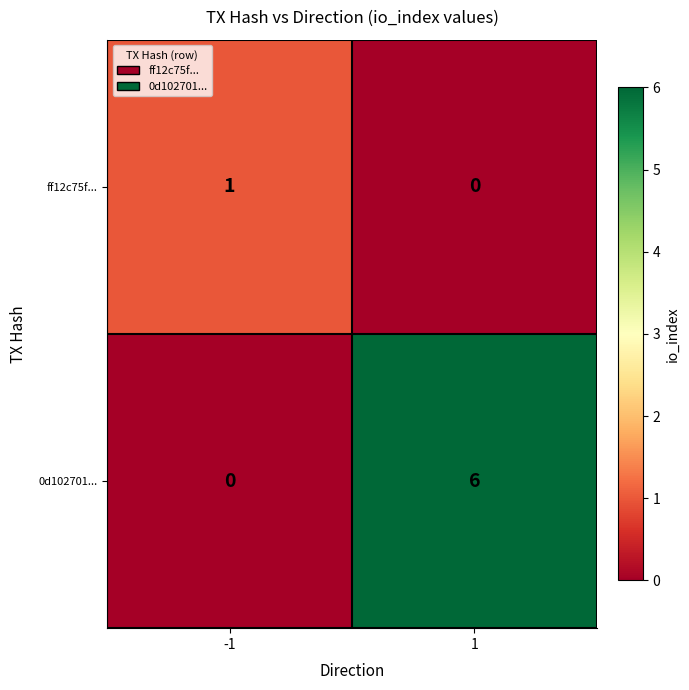

Rank the series at -1 from lowest to highest value.

0d102701..., ff12c75f...